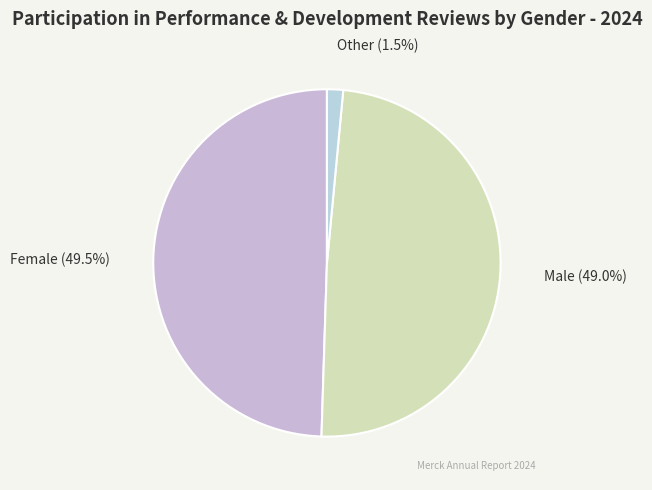

To the nearest percent, what percentage of the pie is Male?

49%